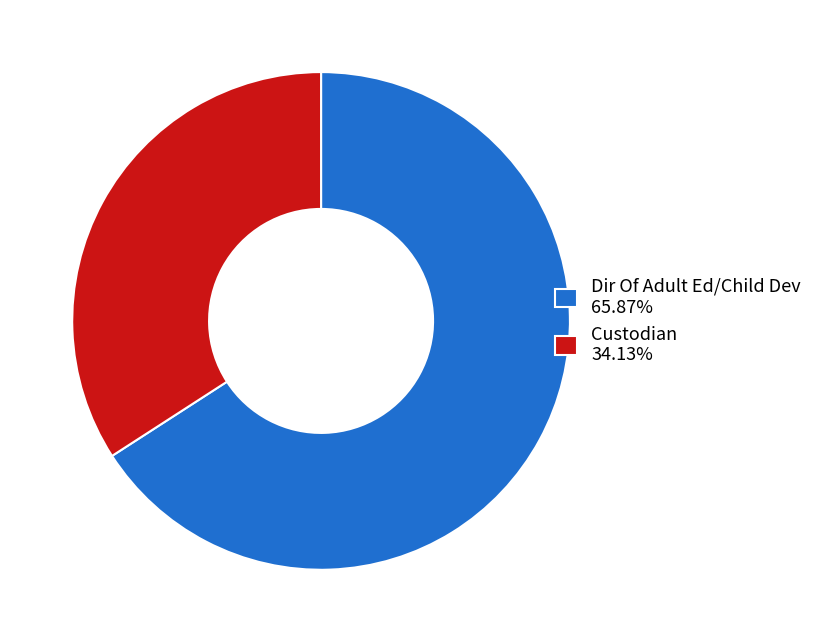

Which slice is the largest?

Dir Of Adult Ed/Child Dev